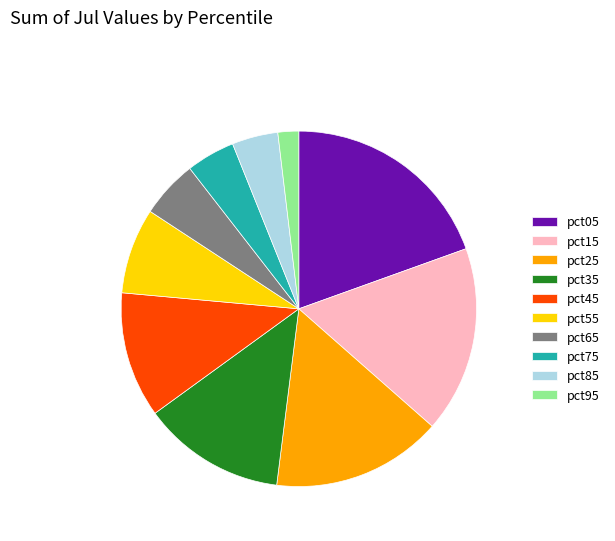

Is it true that pct85 is 4% of the pie?

True